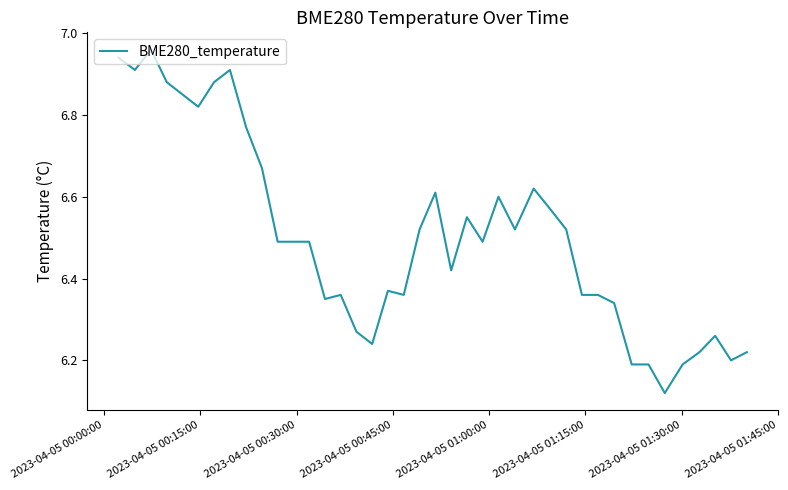

What is the minimum value shown in the chart?

6.1